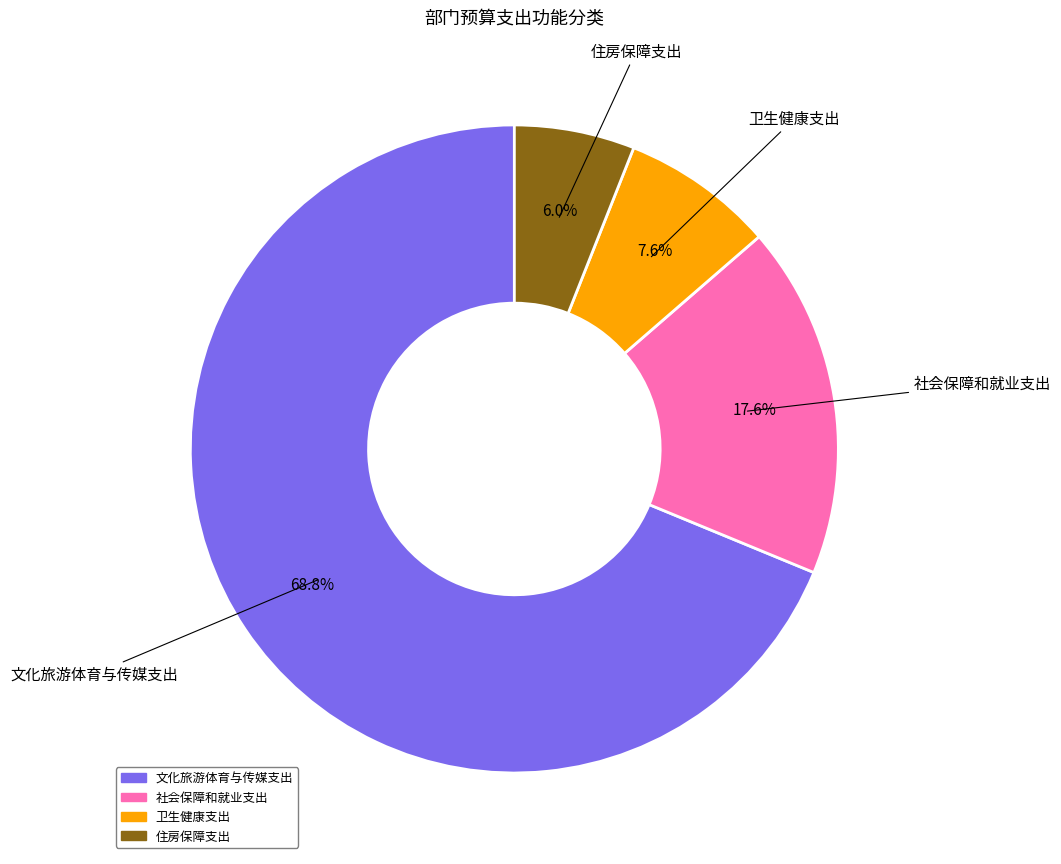

What percentage is the 社会保障和就业支出 slice, to the nearest percent?

18%